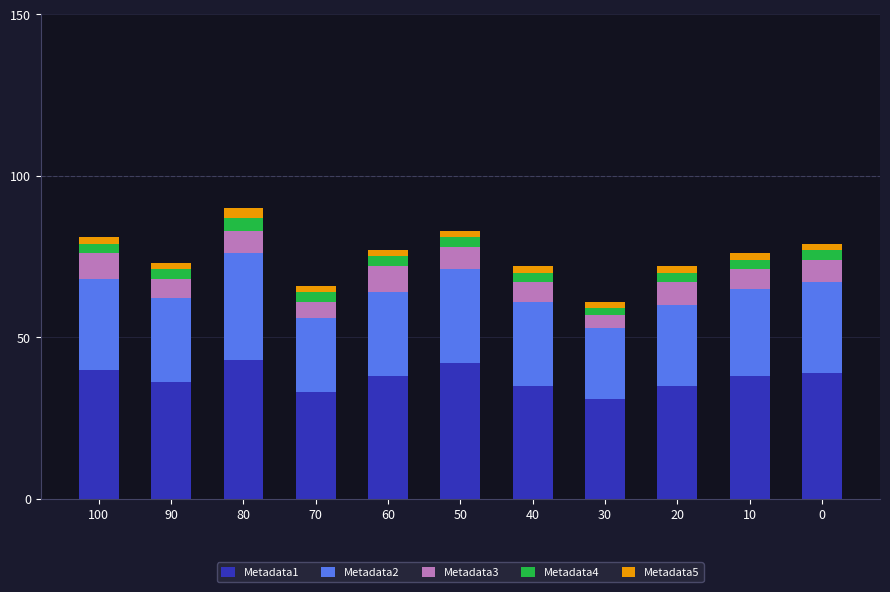

The Metadata1 series shows 38 at 10. True or false?

True